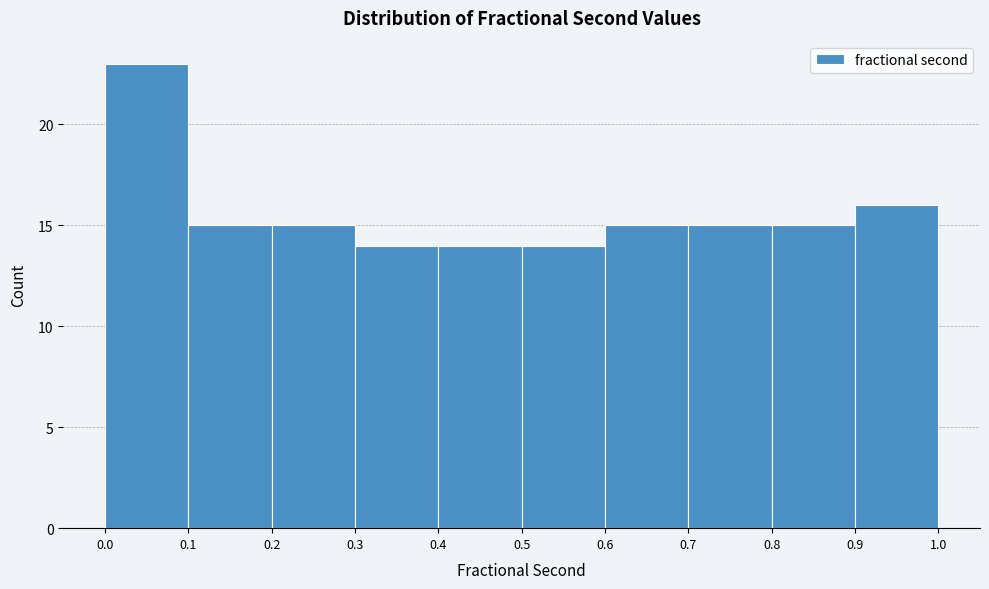

What is the height of the bar covering 0.1 to 0.2 on the x-axis? The values are not printed on the chart, so give them approximately, as read against the axis.

15